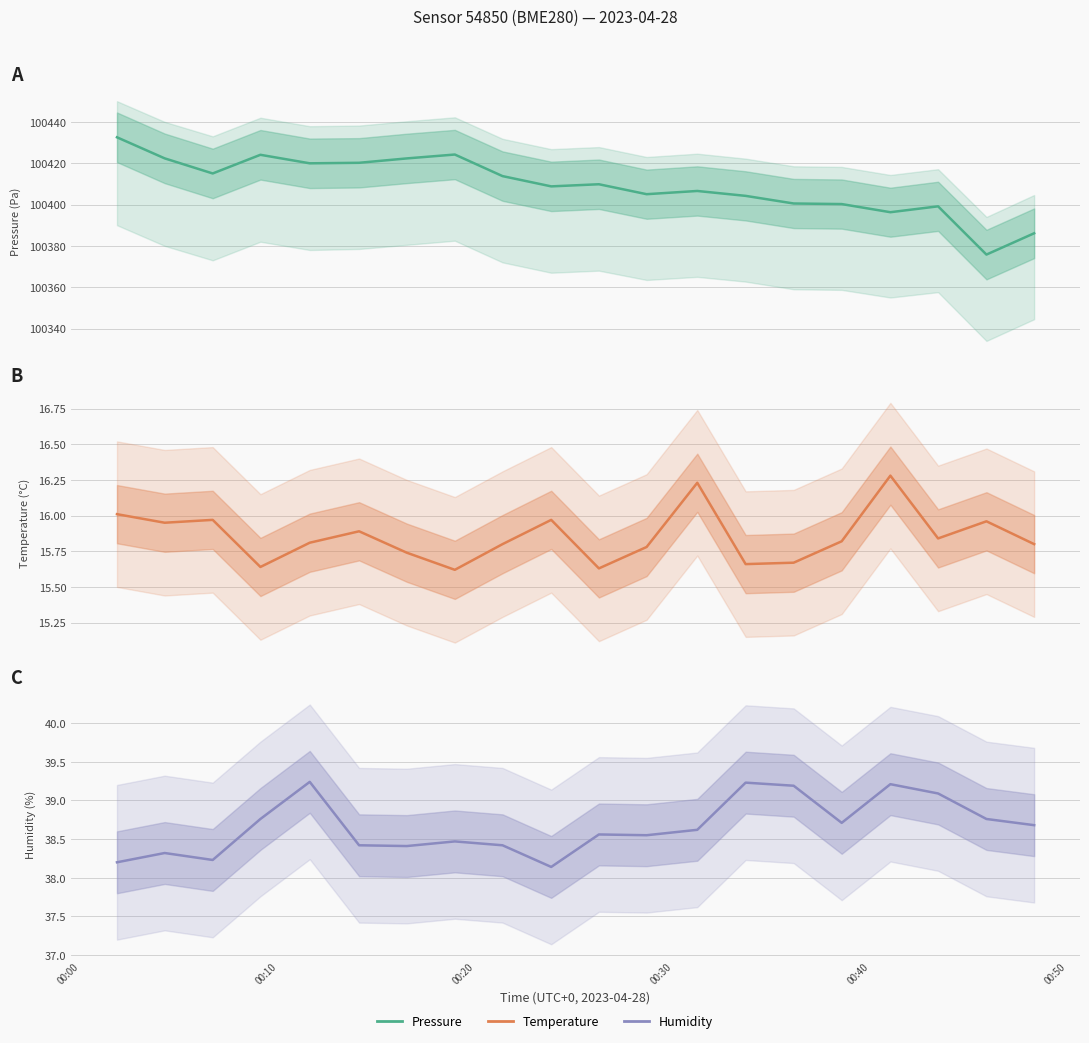

How many interior local valleys does the pressure series have?

6